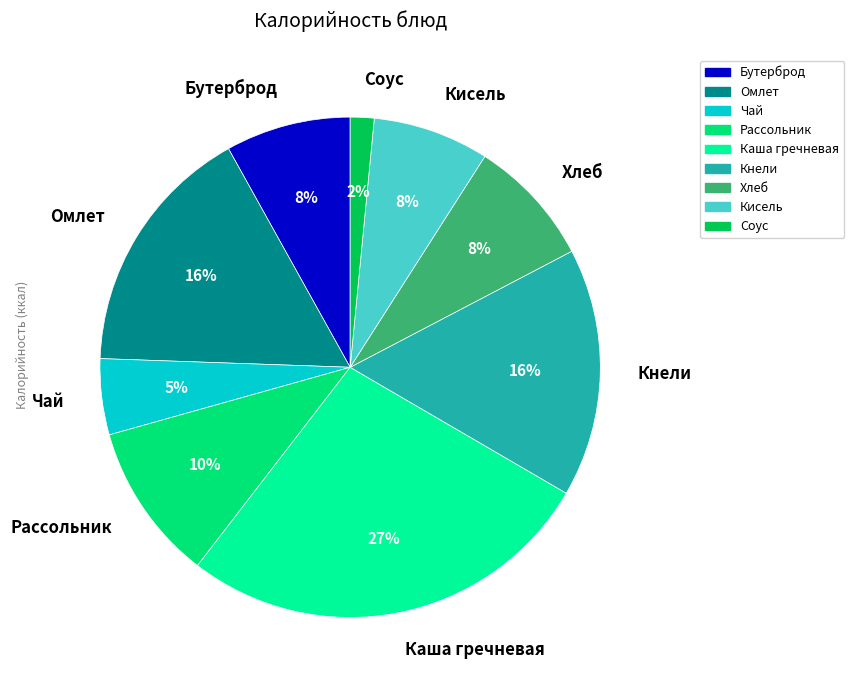

Which category has the smallest portion of the pie?

Соус